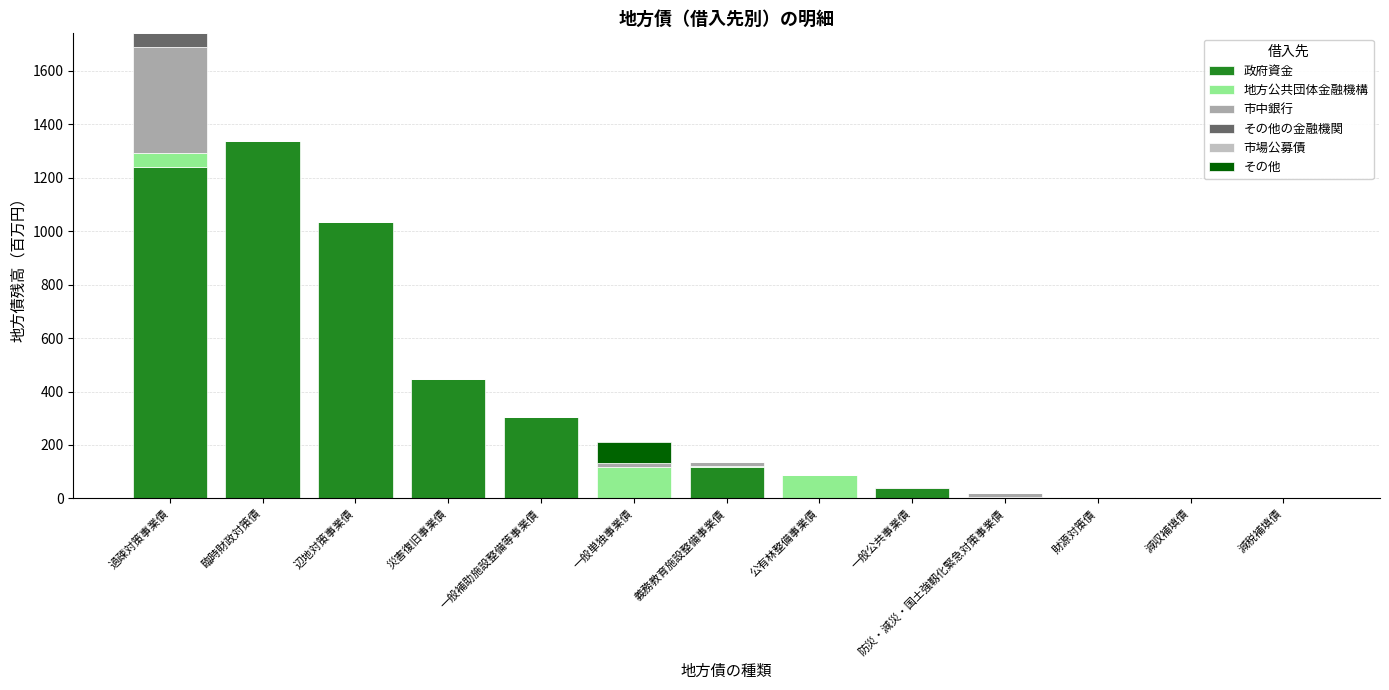

What is the label of the 13th bar from the right?

過疎対策事業債